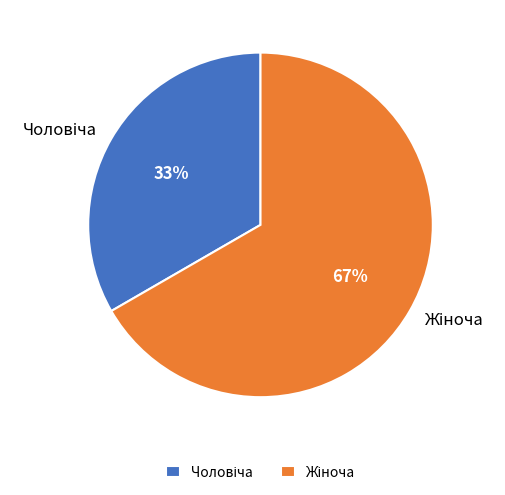

To the nearest percent, what is the average slice percentage?

50%